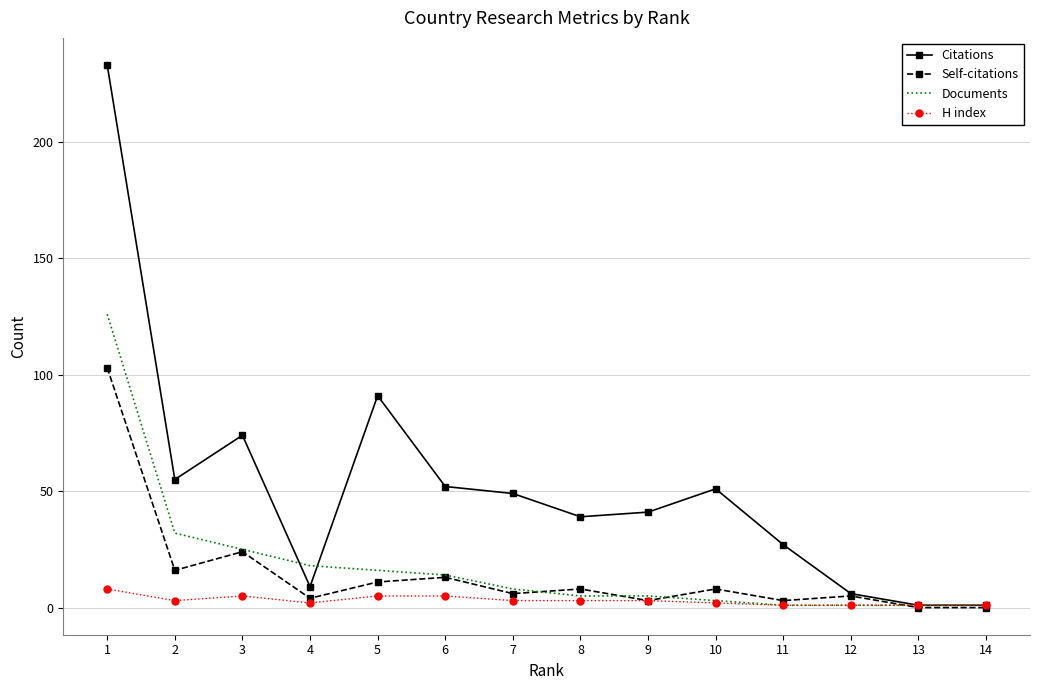

Which series changed the most between 6 and 12?

Citations